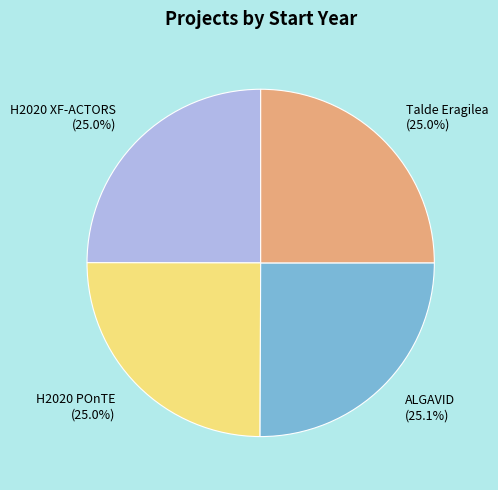

The H2020 XF-ACTORS slice represents 25% of the pie. True or false?

True